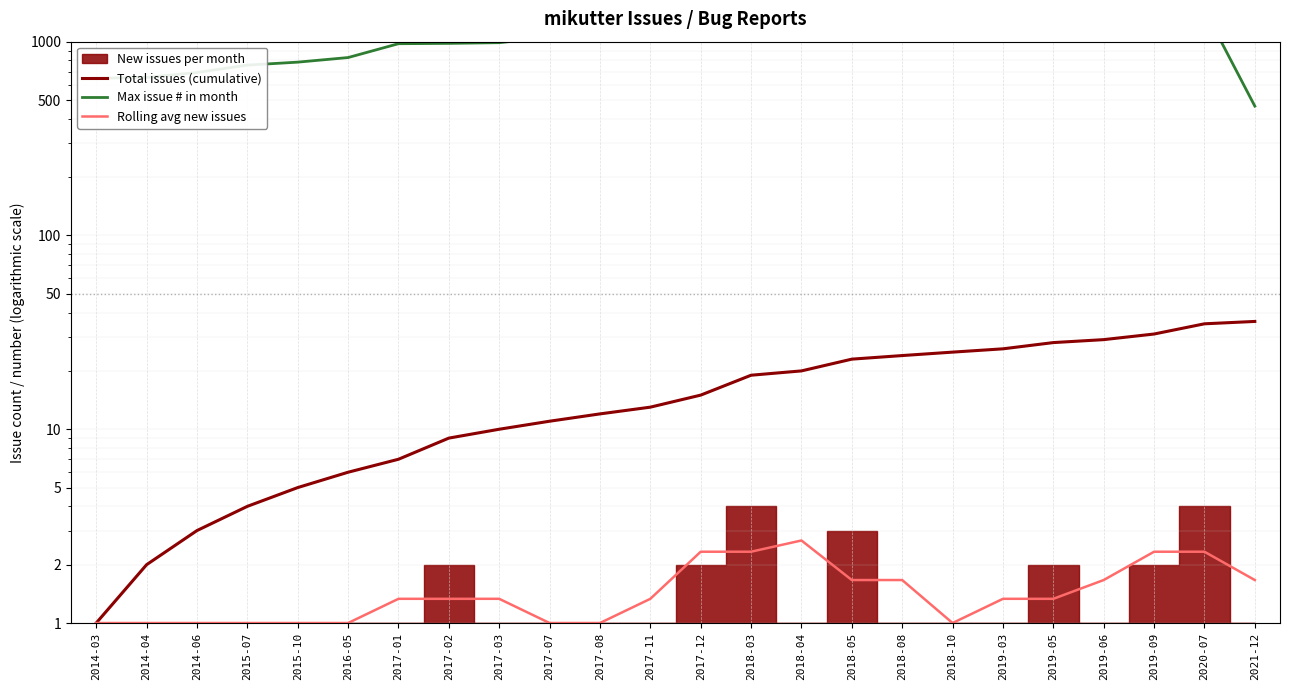

How many lines are shown in the chart?

3